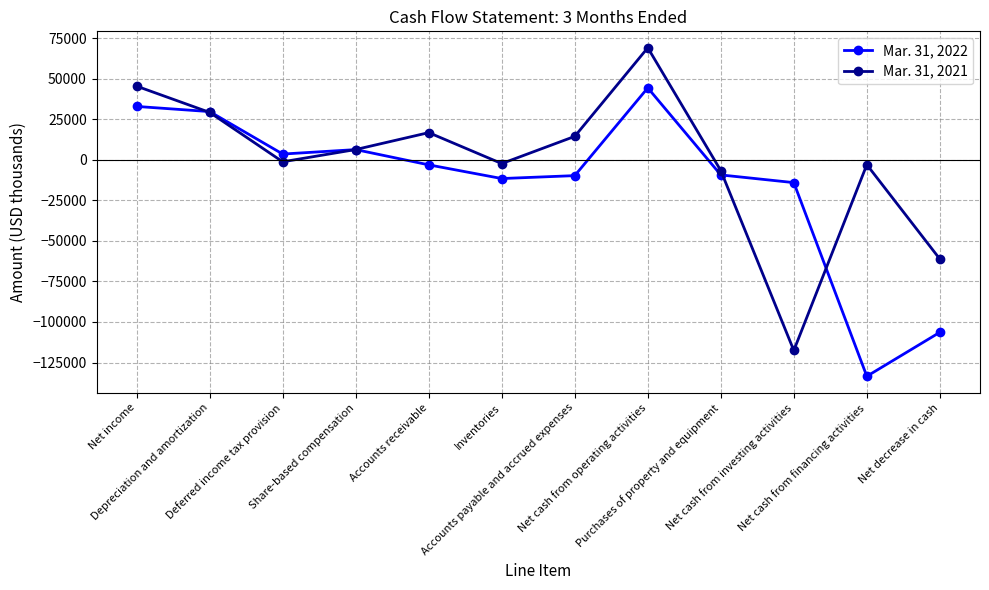

Which series has the largest total across all categories?

Mar. 31, 2021